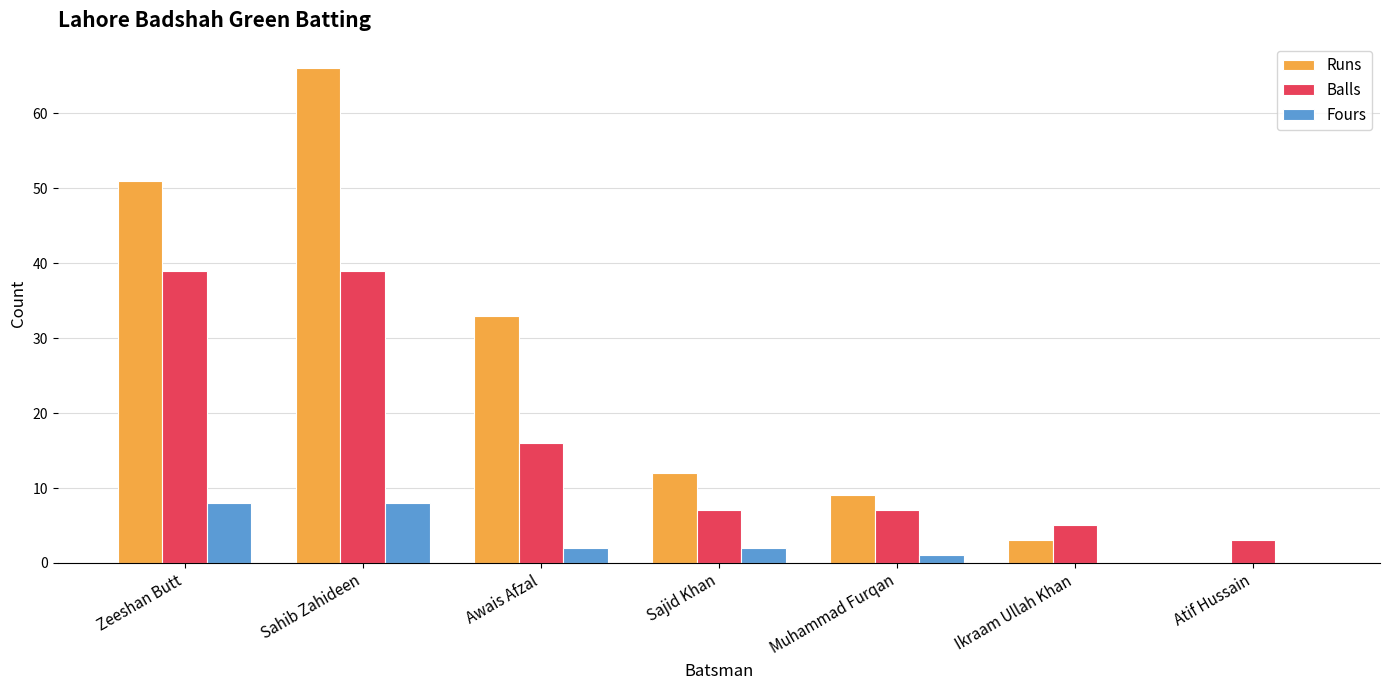

At which category does the chart reach its peak across all series?

Sahib Zahideen